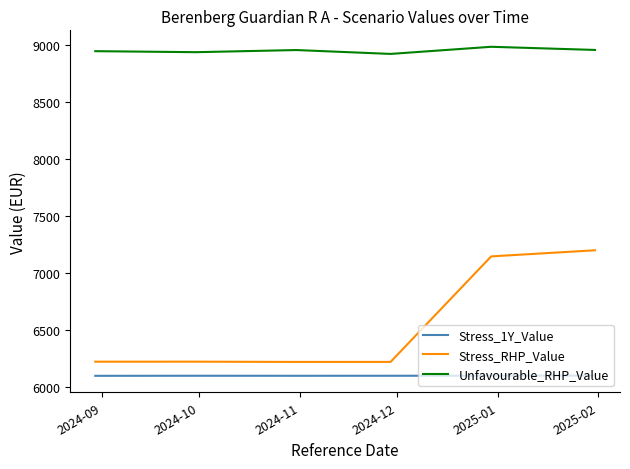

Which series has the widest spread of values?

Stress_RHP_Value